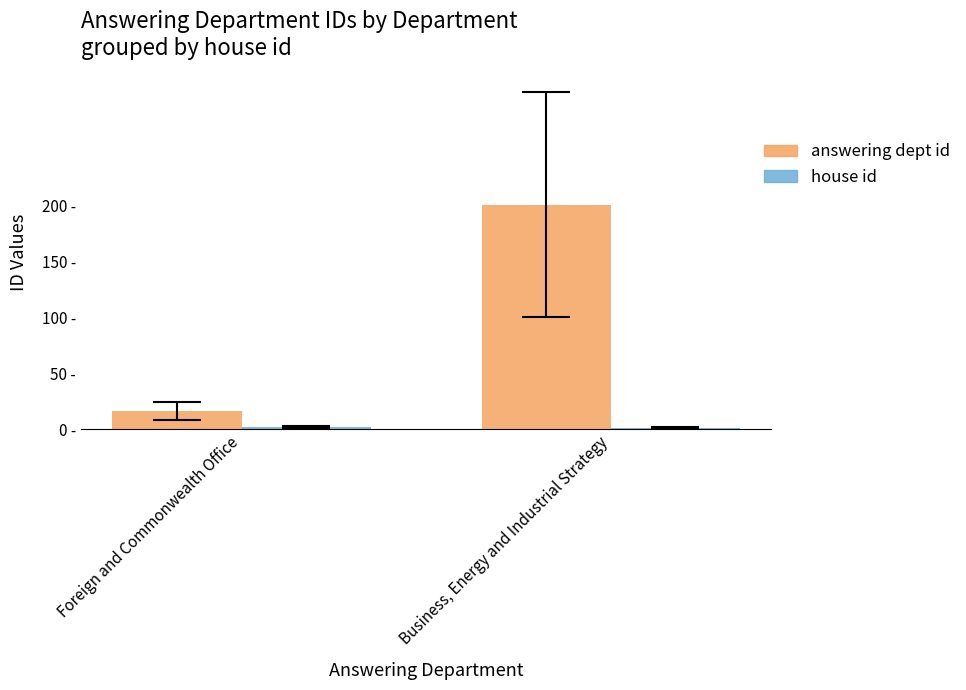

What is the difference between the maximum and minimum values in the house id series?

1